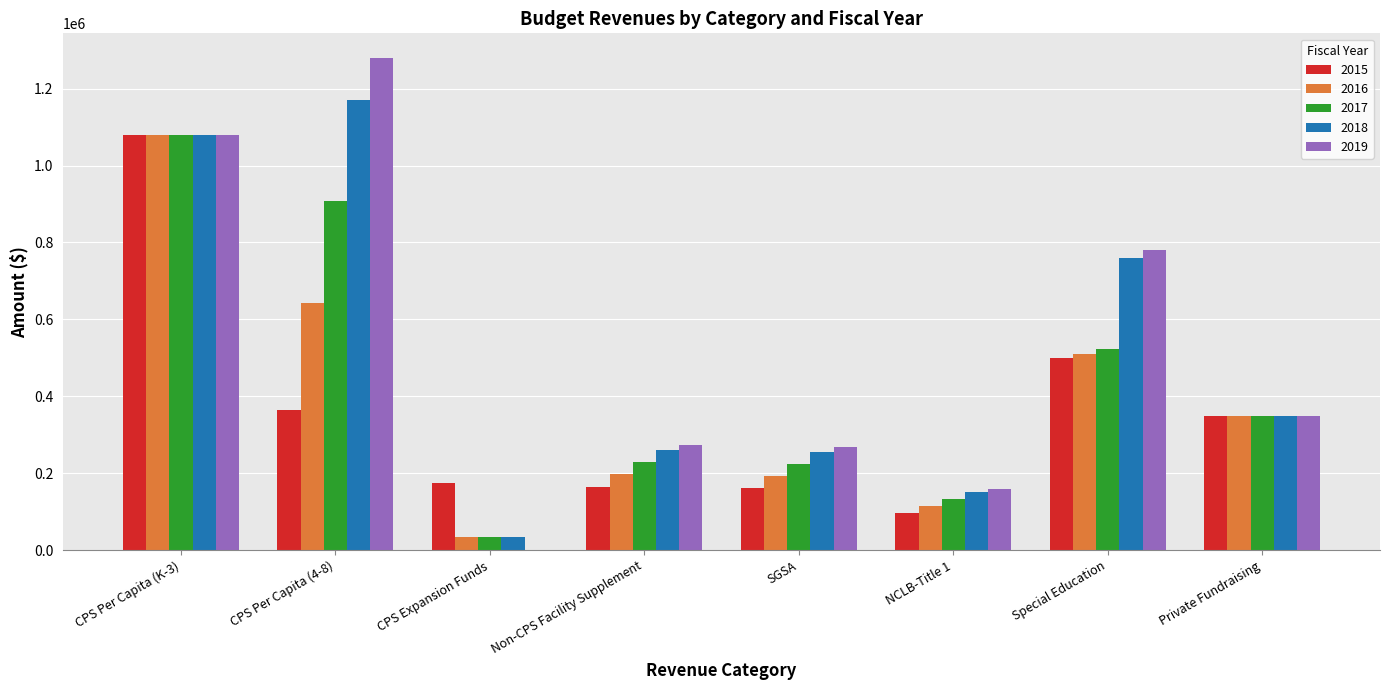

At which category does the chart reach its peak across all series?

CPS Per Capita (4-8)